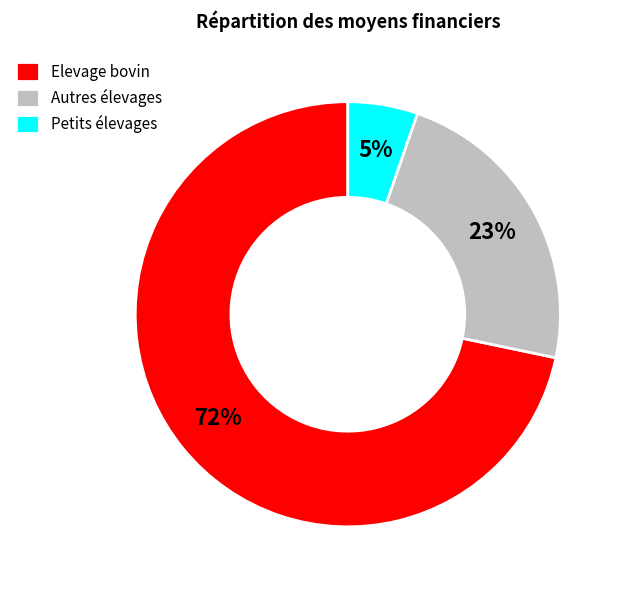

Which category has the smallest portion of the pie?

Petits élevages